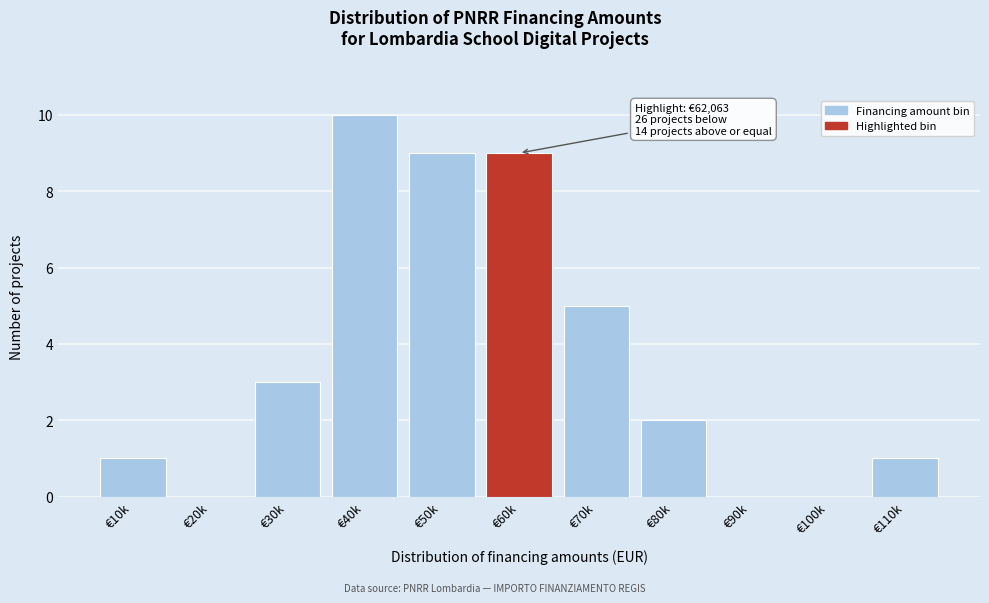

What is the sum of all values?

40